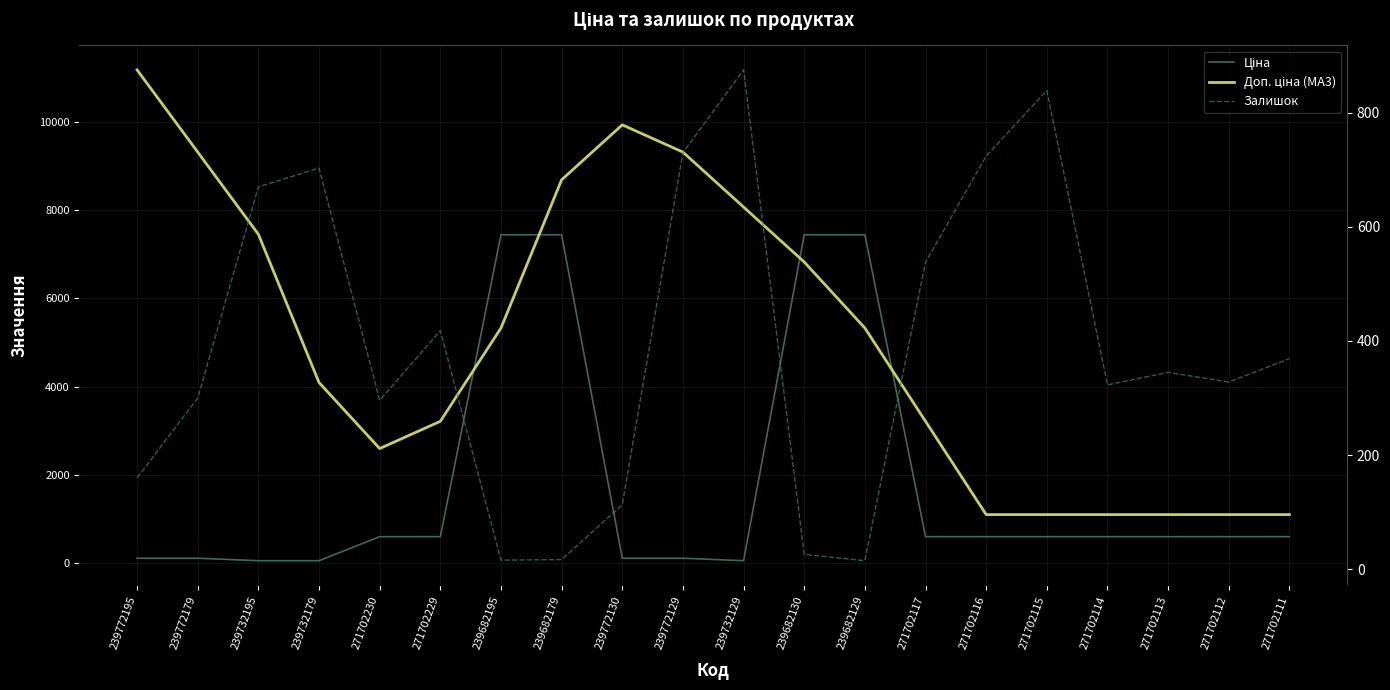

How many categories are shown in the chart?

20